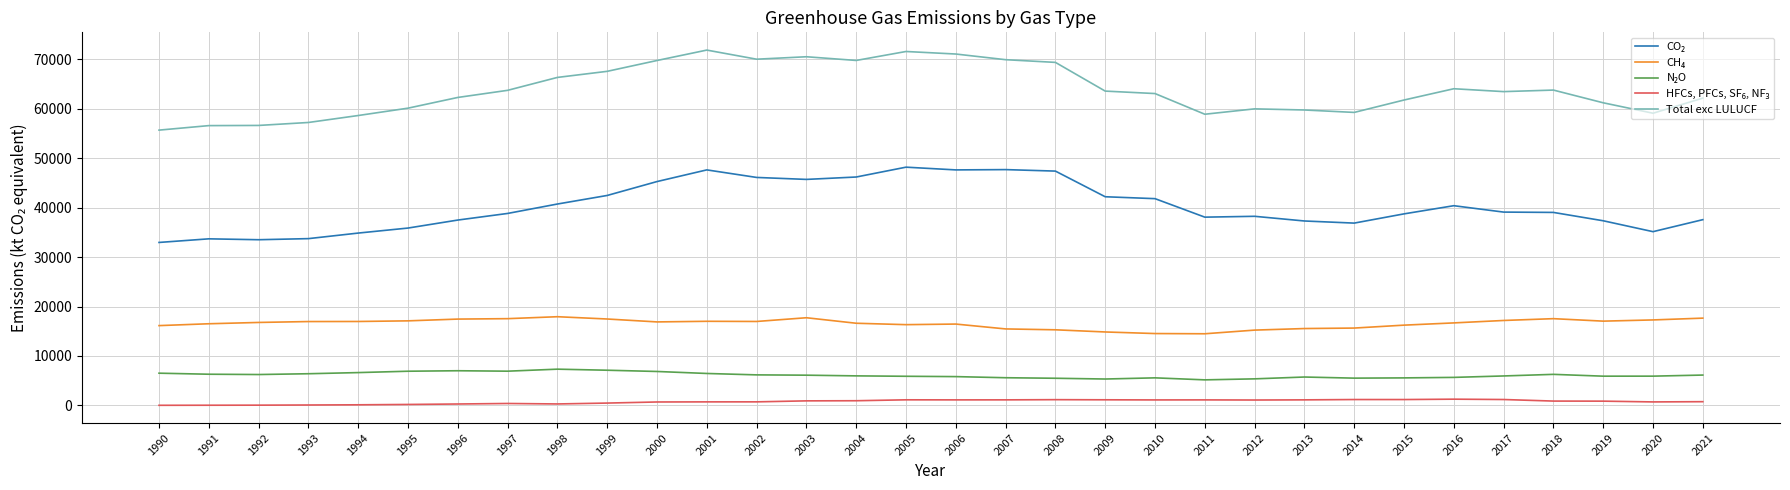

Which series has the largest total across all categories?

Total exc LULUCF